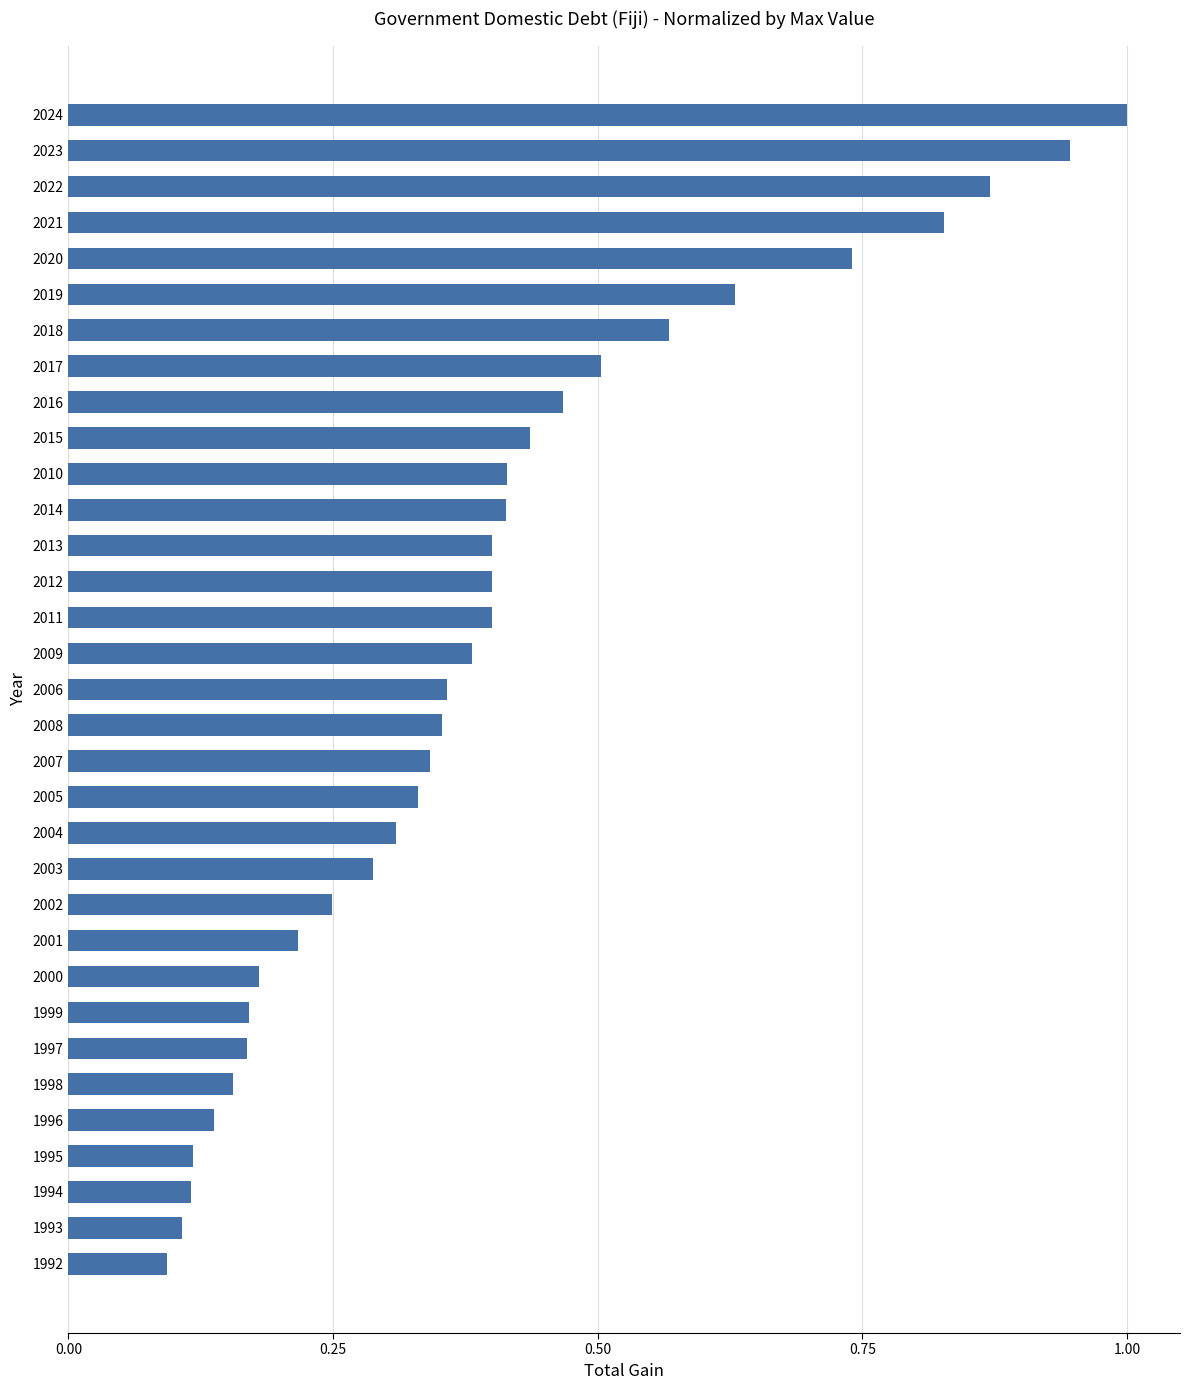

How many data points does each series have?

33